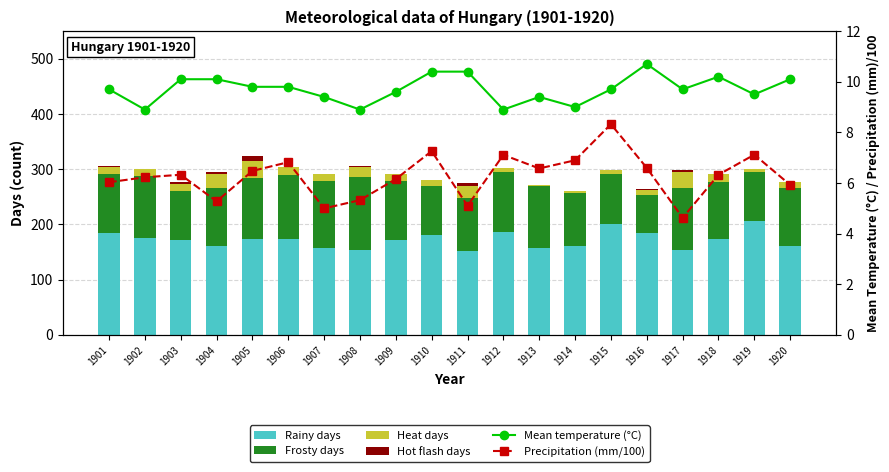

What is the difference between the maximum and second lowest values in the Mean temperature (°C) series?

1.8